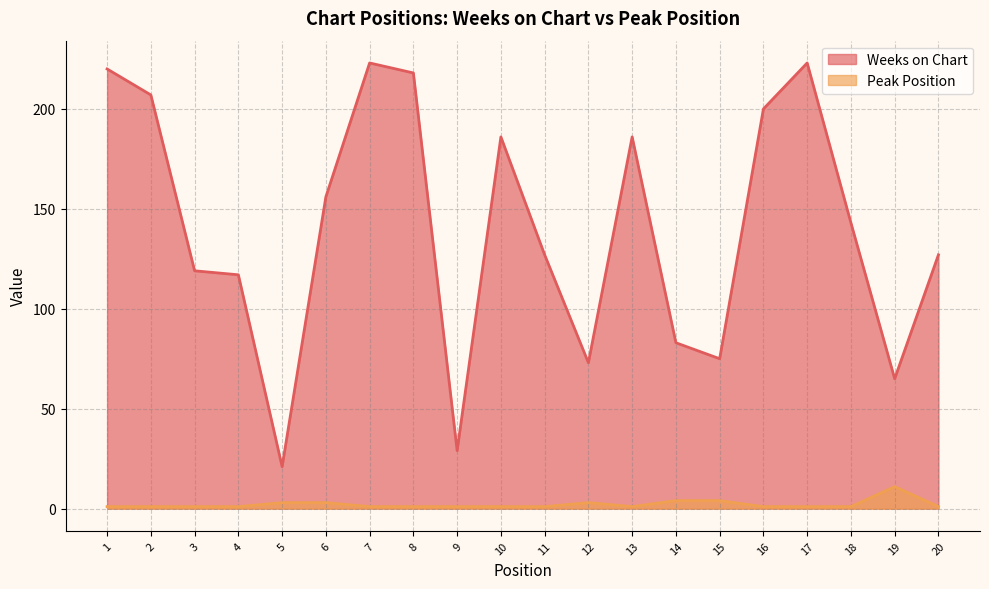

What is the sum of the Weeks on Chart values at 13 and 1?

406